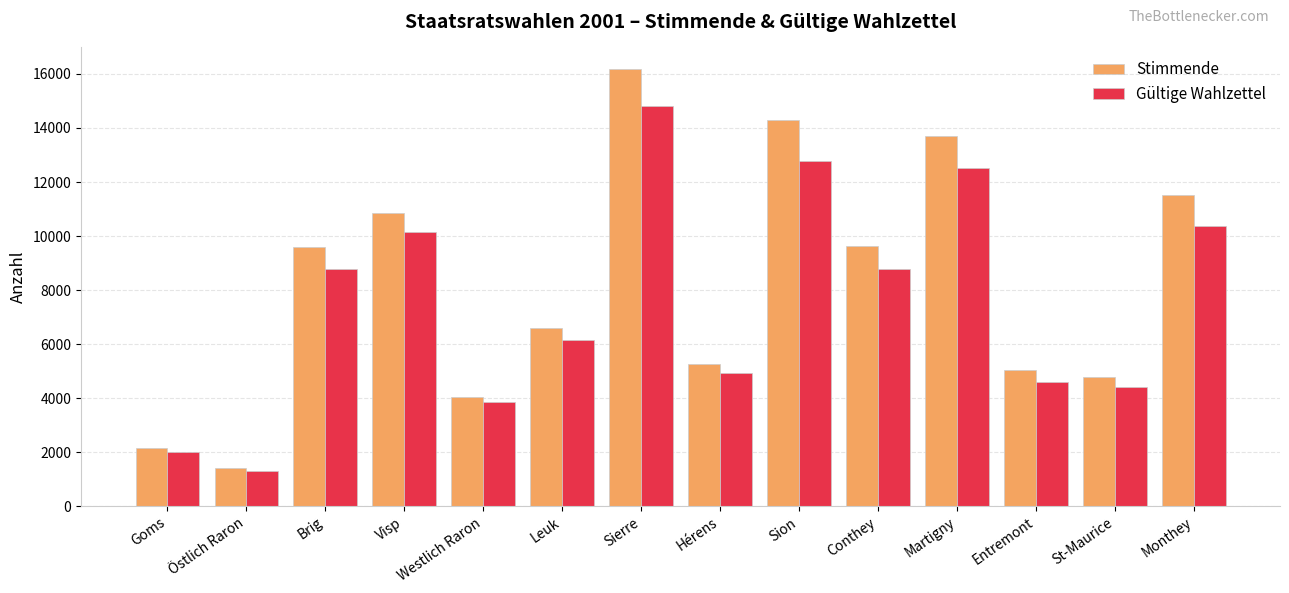

How many bars are there in total?

28